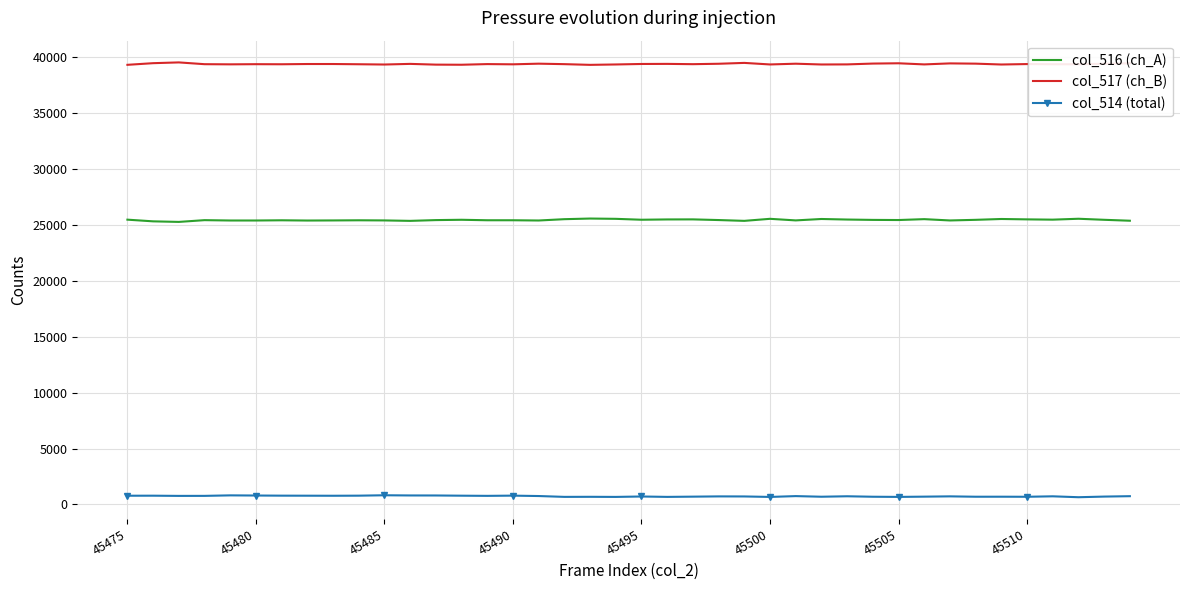

List the series in order of their overall mean, lowest first.

col_514 (total), col_516 (ch_A), col_517 (ch_B)